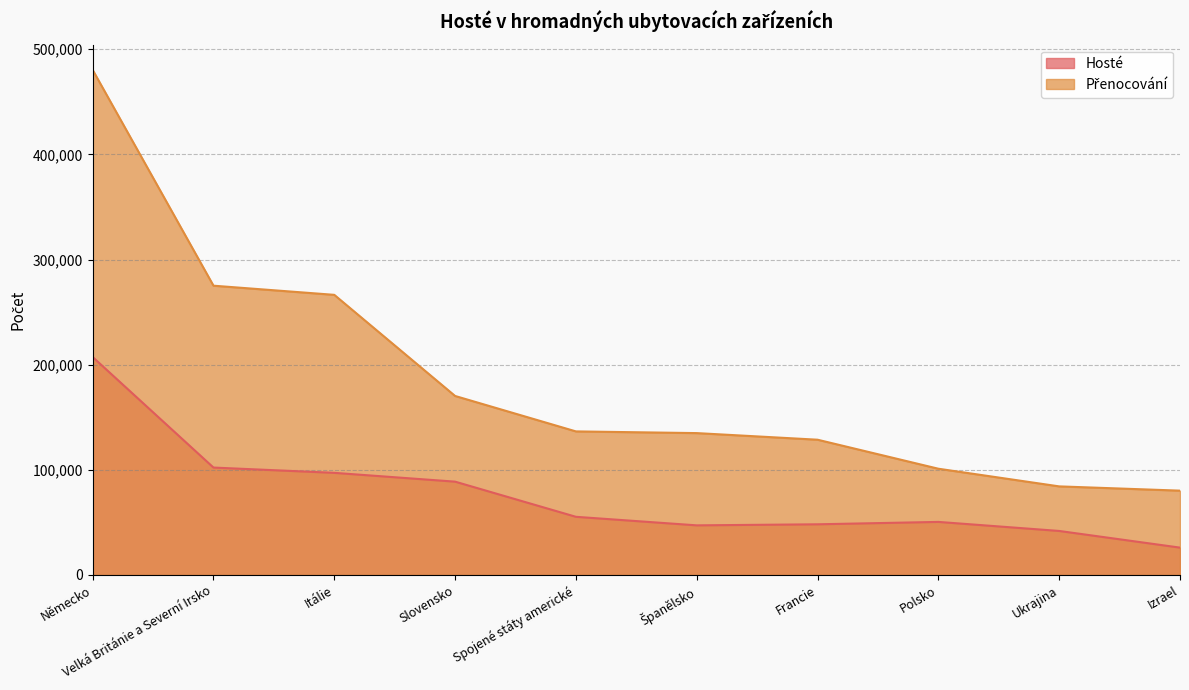

Where is the first local maximum for Hosté?

Polsko